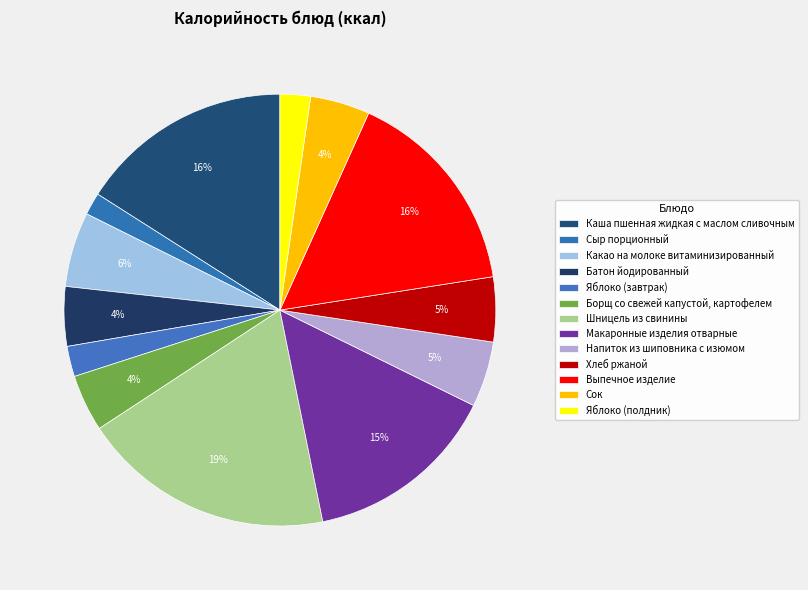

Count the number of slices in the pie.

13